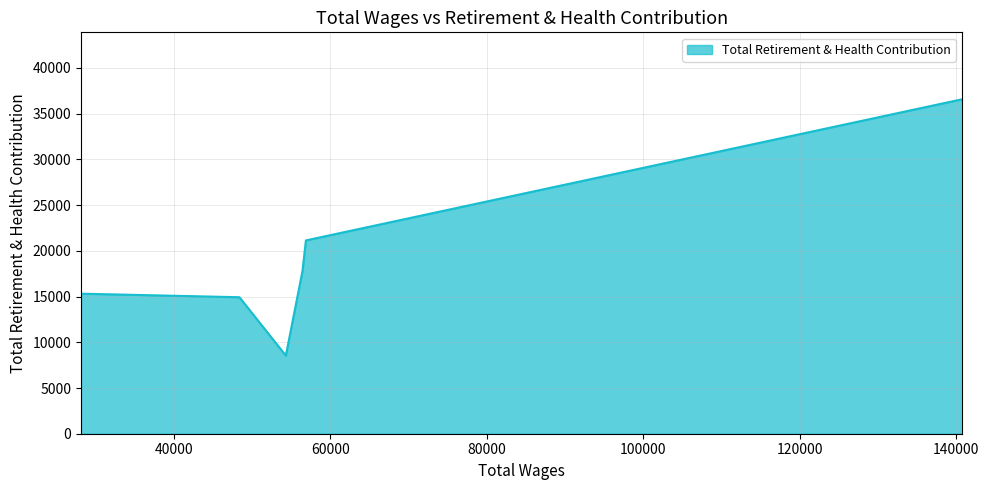

Rank the categories by value from lowest to highest.

54318.0, 48387.0, 28136.0, 56445.0, 56883.0, 140790.0